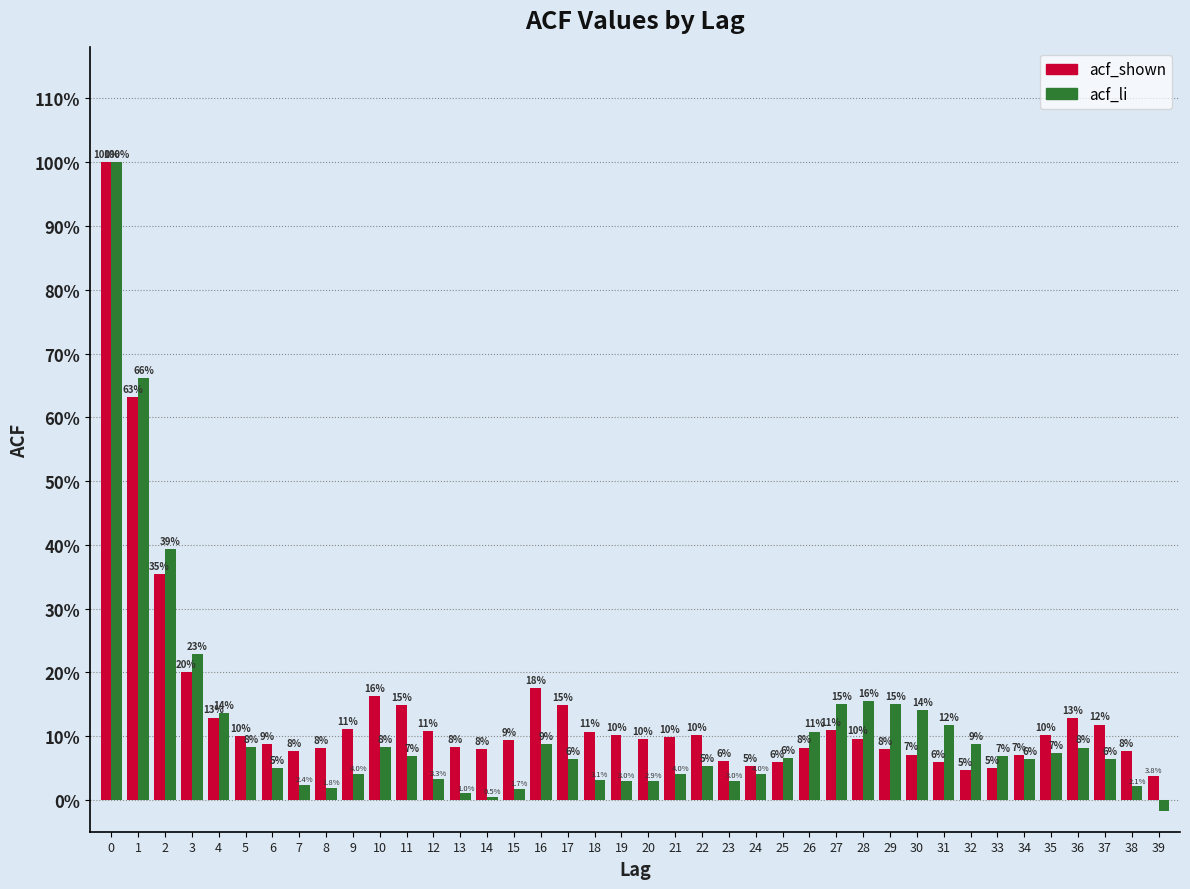

Are the bars horizontal?

No